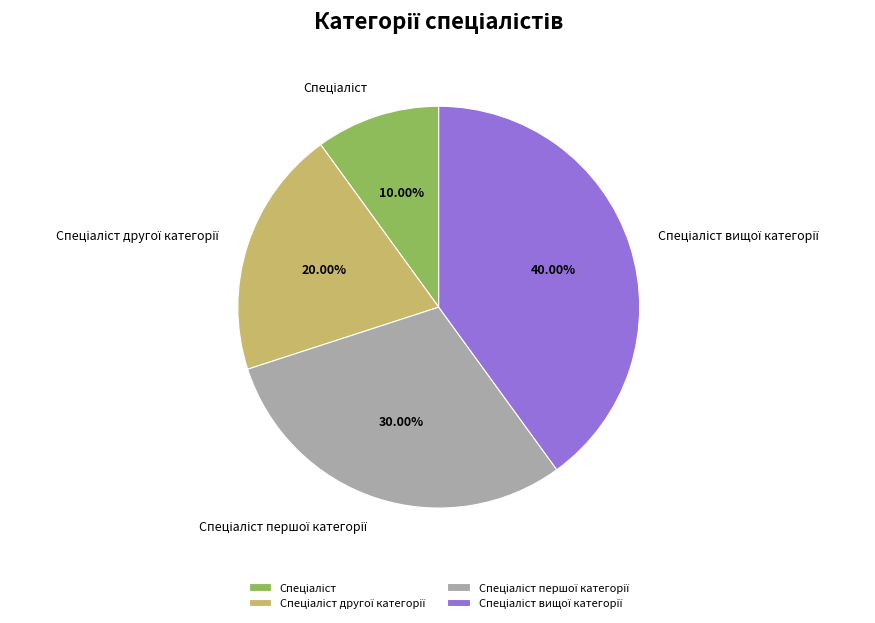

Is there any slice that represents more than half of the pie?

No